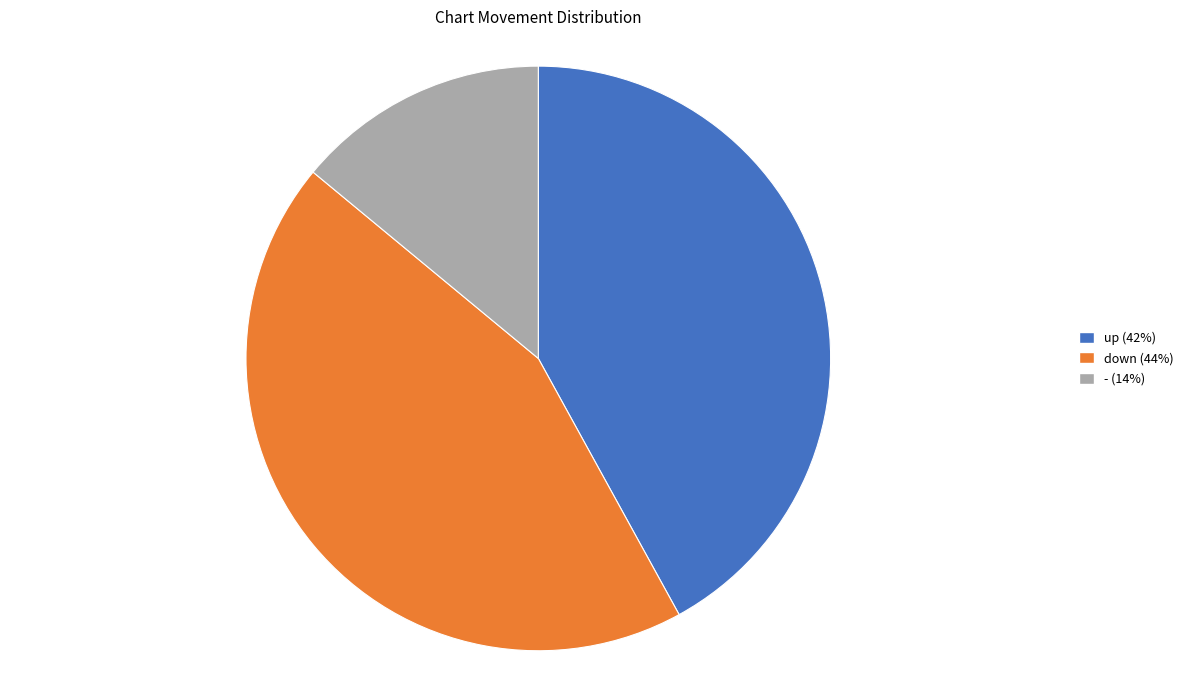

Is the sum of down and up greater than half?

Yes